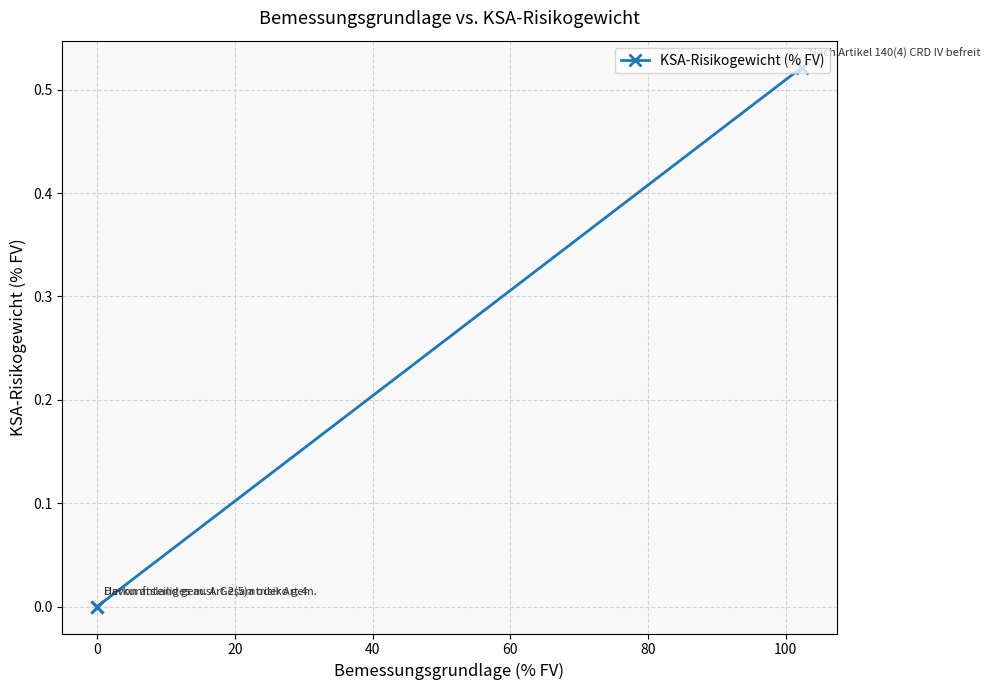

Is it true that the value at −20 is 0.9?

False